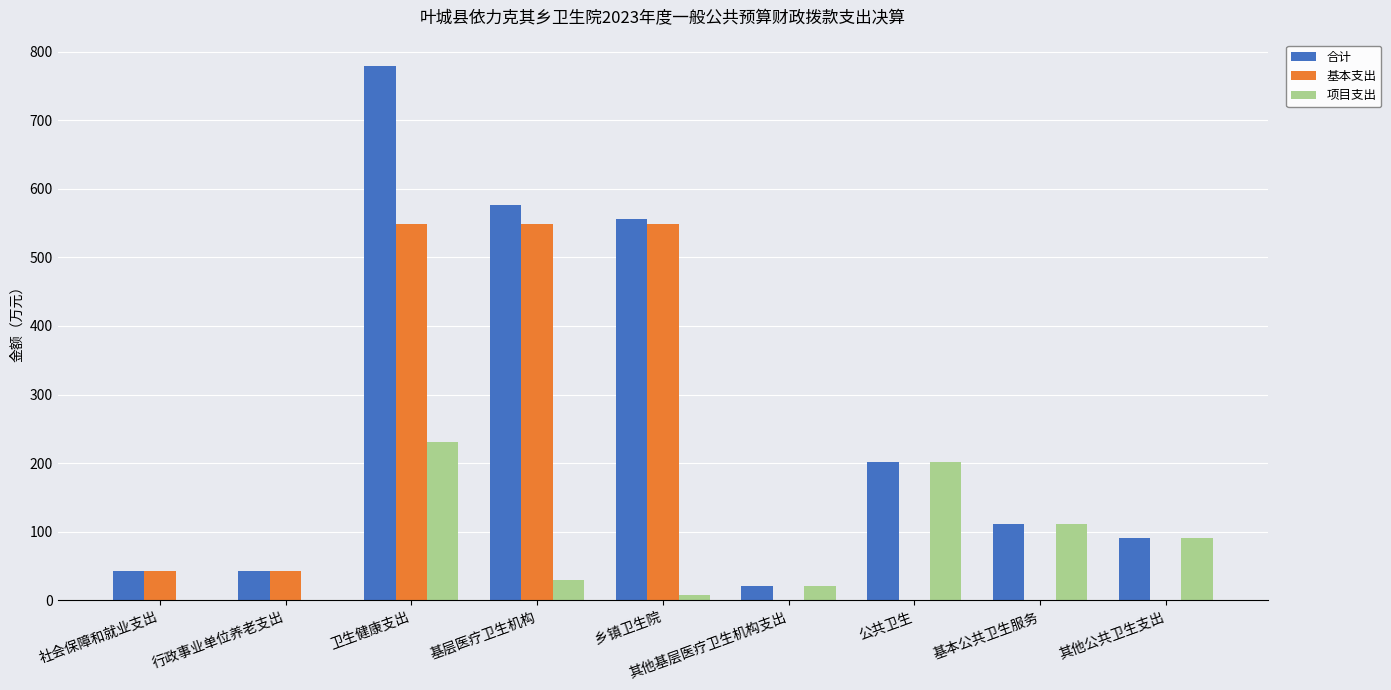

What value does the 合计 series have at 乡镇卫生院?

556.2